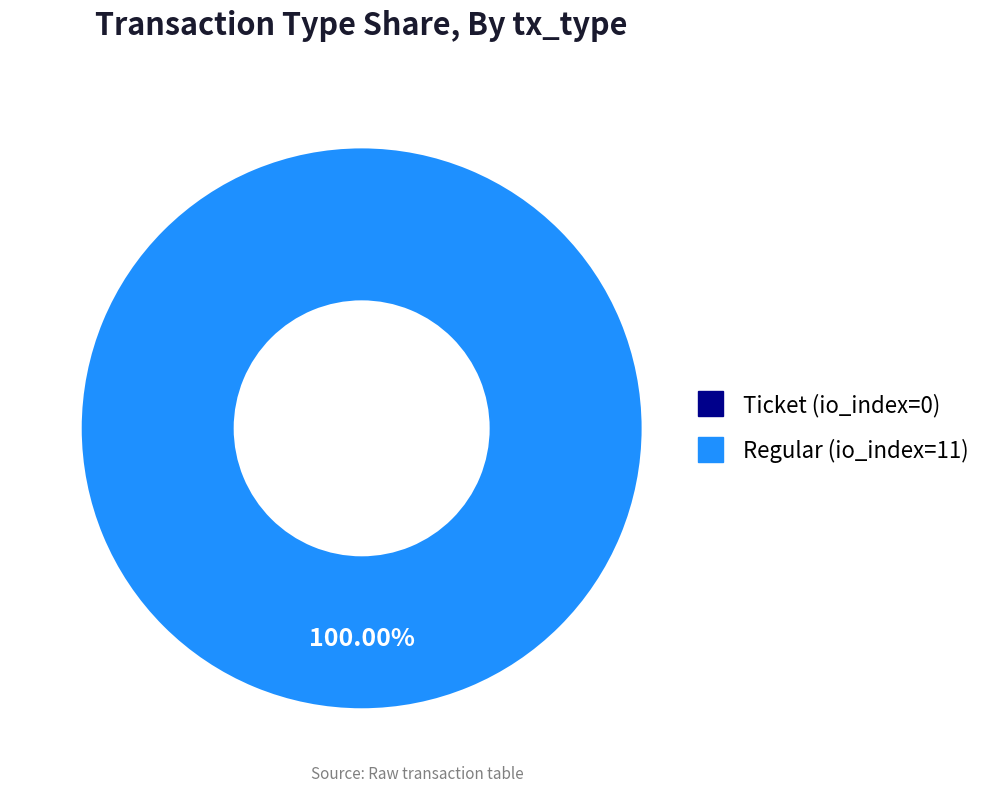

What percentage do Regular (io_index=11) and Ticket (io_index=0) together represent?

100.0%